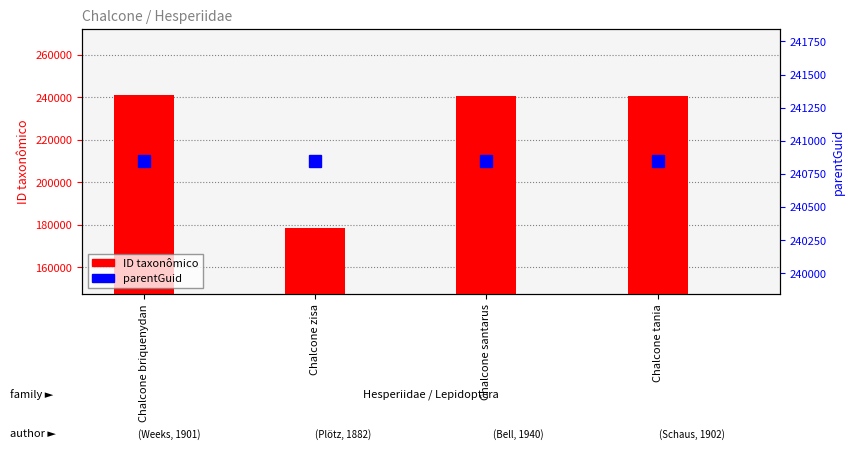

What is the label of the 2nd bar from the right?

Chalcone santarus